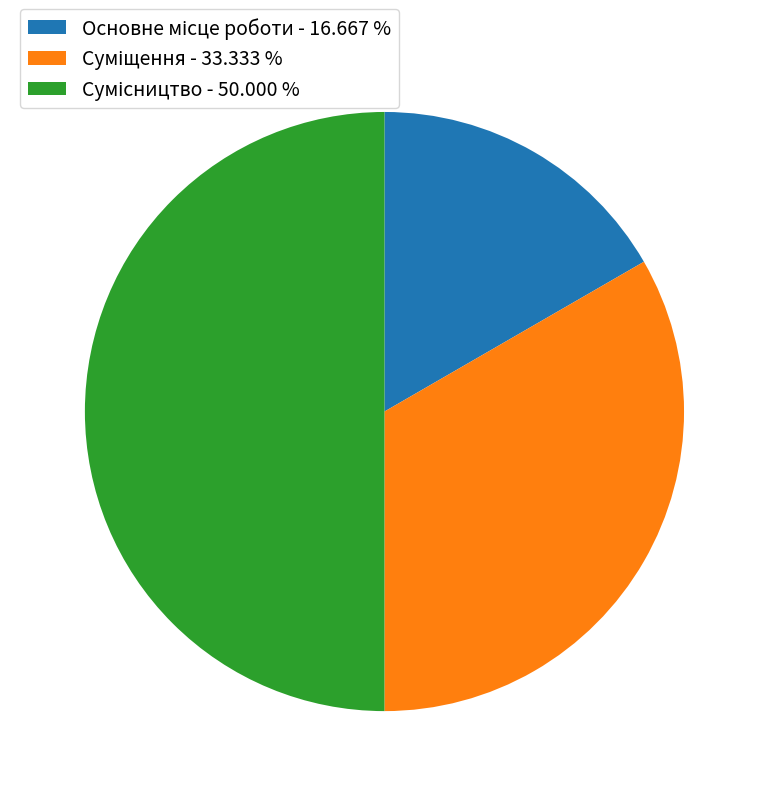

To the nearest percent, what is the combined percentage of Суміщення and Основне місце роботи?

50%